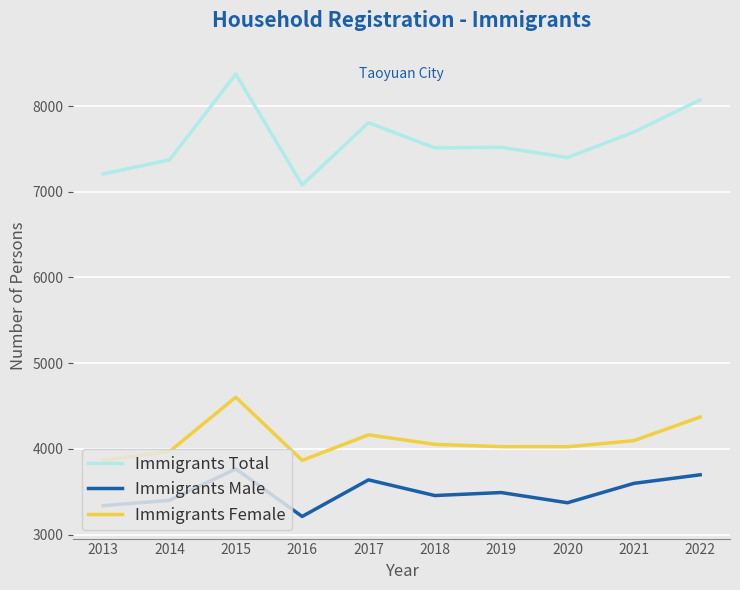

Which series changed the most between 2015 and 2016?

Immigrants Total